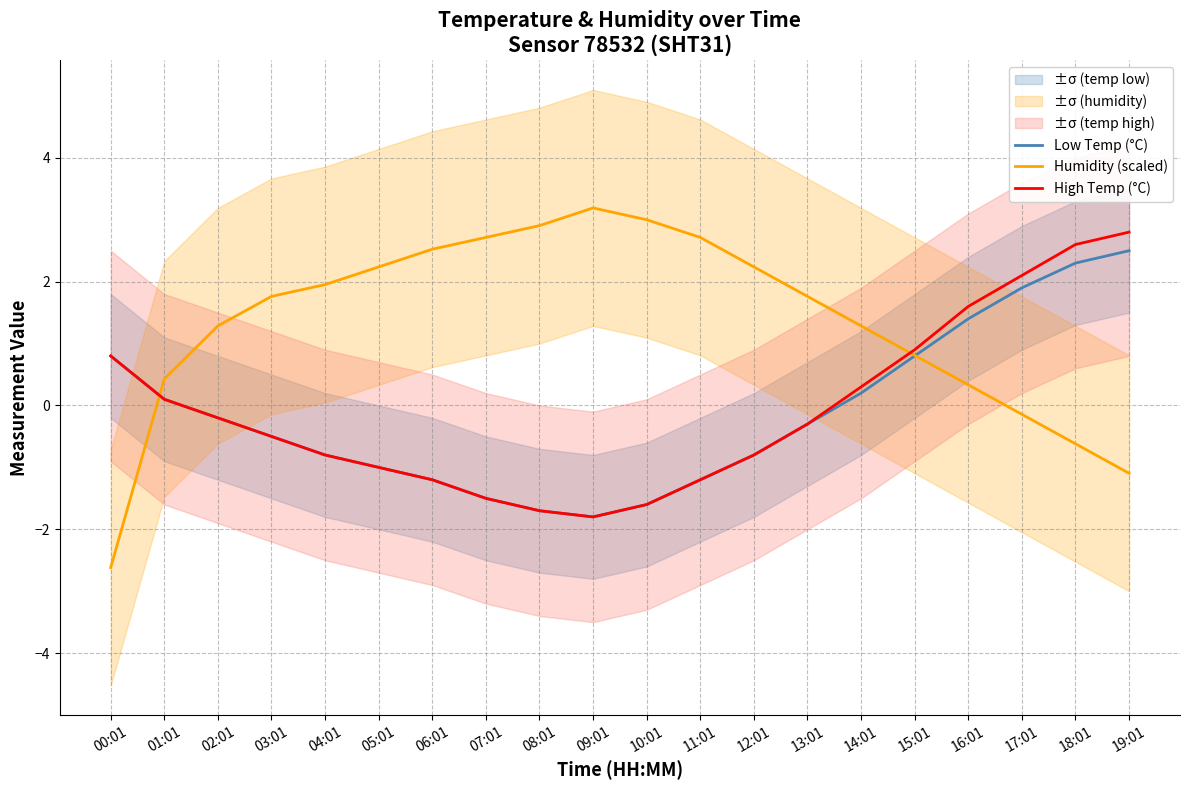

At which label does Low Temp (°C) first exceed 0?

00:01